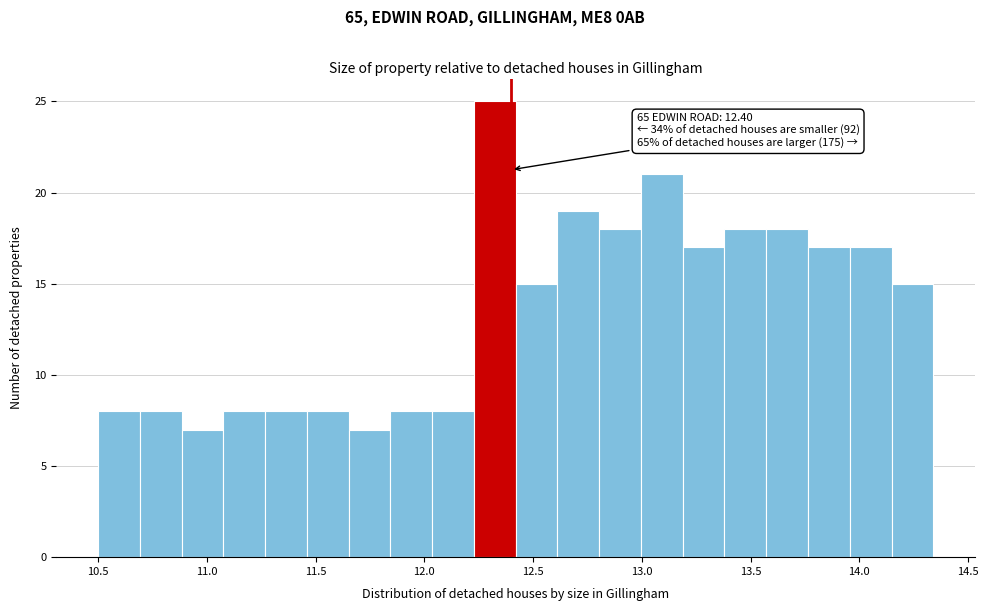

Around what value on the x-axis is the tallest bar? Give the approximate position of its centre, as read against the axis.

12.30